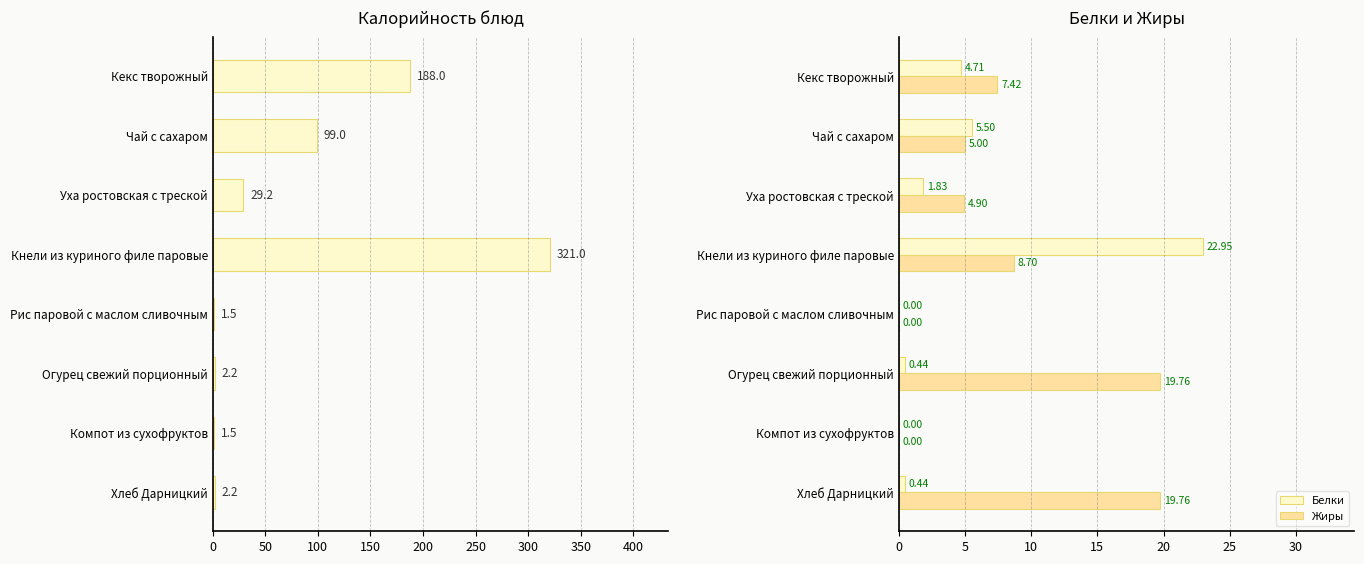

Reading left to right, what are all the values shown in this chart?

Калорийность: 188.0	99.0	29.2	321.0	1.5	2.2	1.5	2.2
Белки: 4.7	5.5	1.8	22.9	0.0	0.4	0.0	0.4
Жиры: 7.4	5.0	4.9	8.7	0.0	19.8	0.0	19.8